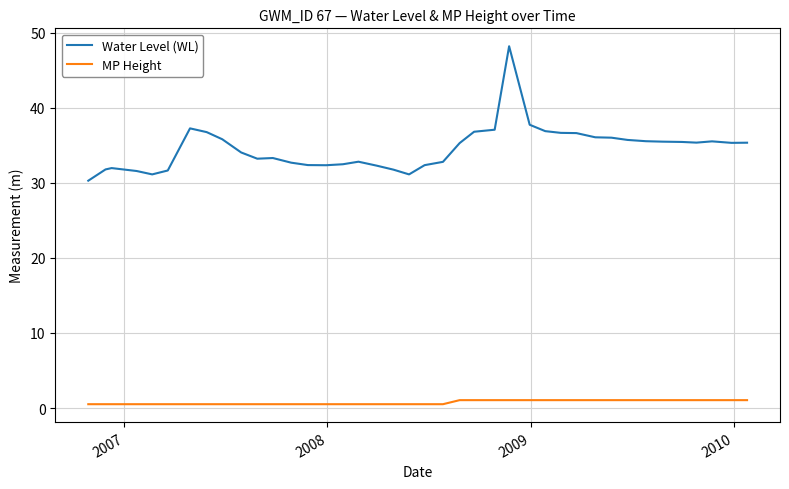

At how many categories does at least one series exceed 38?

1